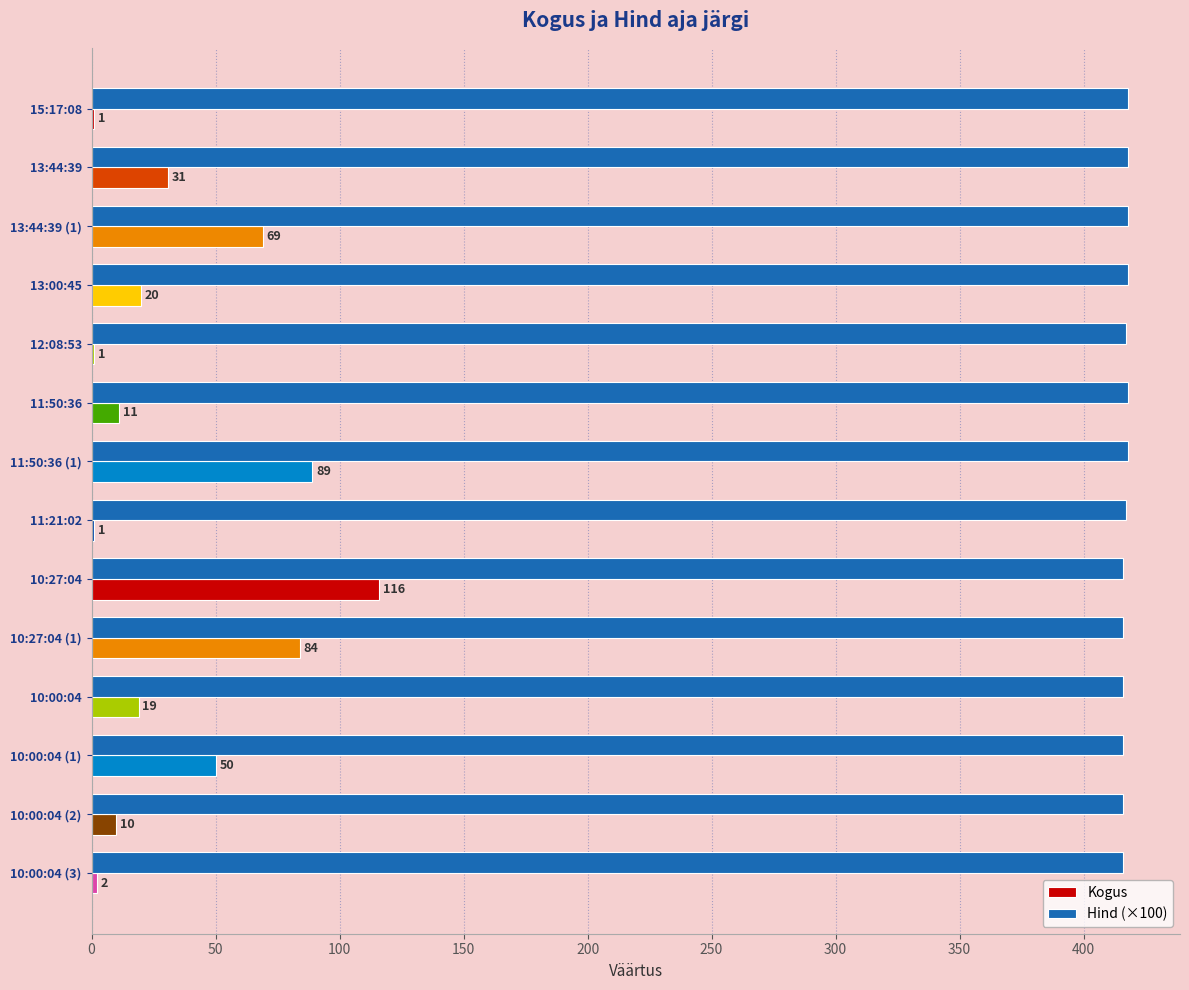

What is the sum of all Hind (×100) values?

5838